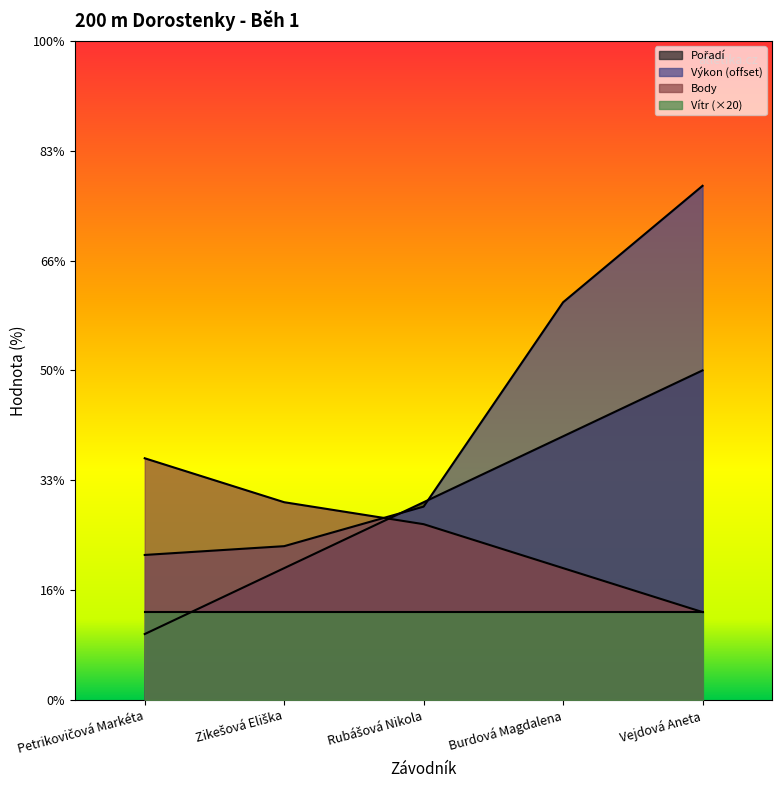

The value of Pořadí at Petrikovičová Markéta is 5.0. True or false?

False